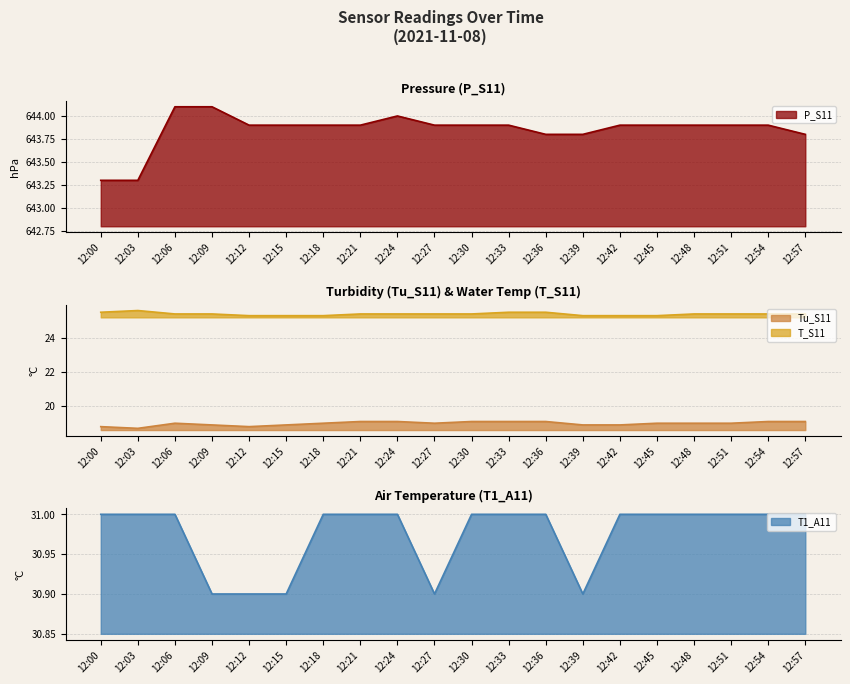

Reading left to right, transcribe all the data shown in this chart.

P_S11: 643.3	643.3	644.1	644.1	643.9	643.9	643.9	643.9	644.0	643.9	643.9	643.9	643.8	643.8	643.9	643.9	643.9	643.9	643.9	643.8
Tu_S11: 18.8	18.7	19.0	18.9	18.8	18.9	19.0	19.1	19.1	19.0	19.1	19.1	19.1	18.9	18.9	19.0	19.0	19.0	19.1	19.1
T_S11: 25.5	25.6	25.4	25.4	25.3	25.3	25.3	25.4	25.4	25.4	25.4	25.5	25.5	25.3	25.3	25.3	25.4	25.4	25.4	25.4
T1_A11: 31.0	31.0	31.0	30.9	30.9	30.9	31.0	31.0	31.0	30.9	31.0	31.0	31.0	30.9	31.0	31.0	31.0	31.0	31.0	31.0